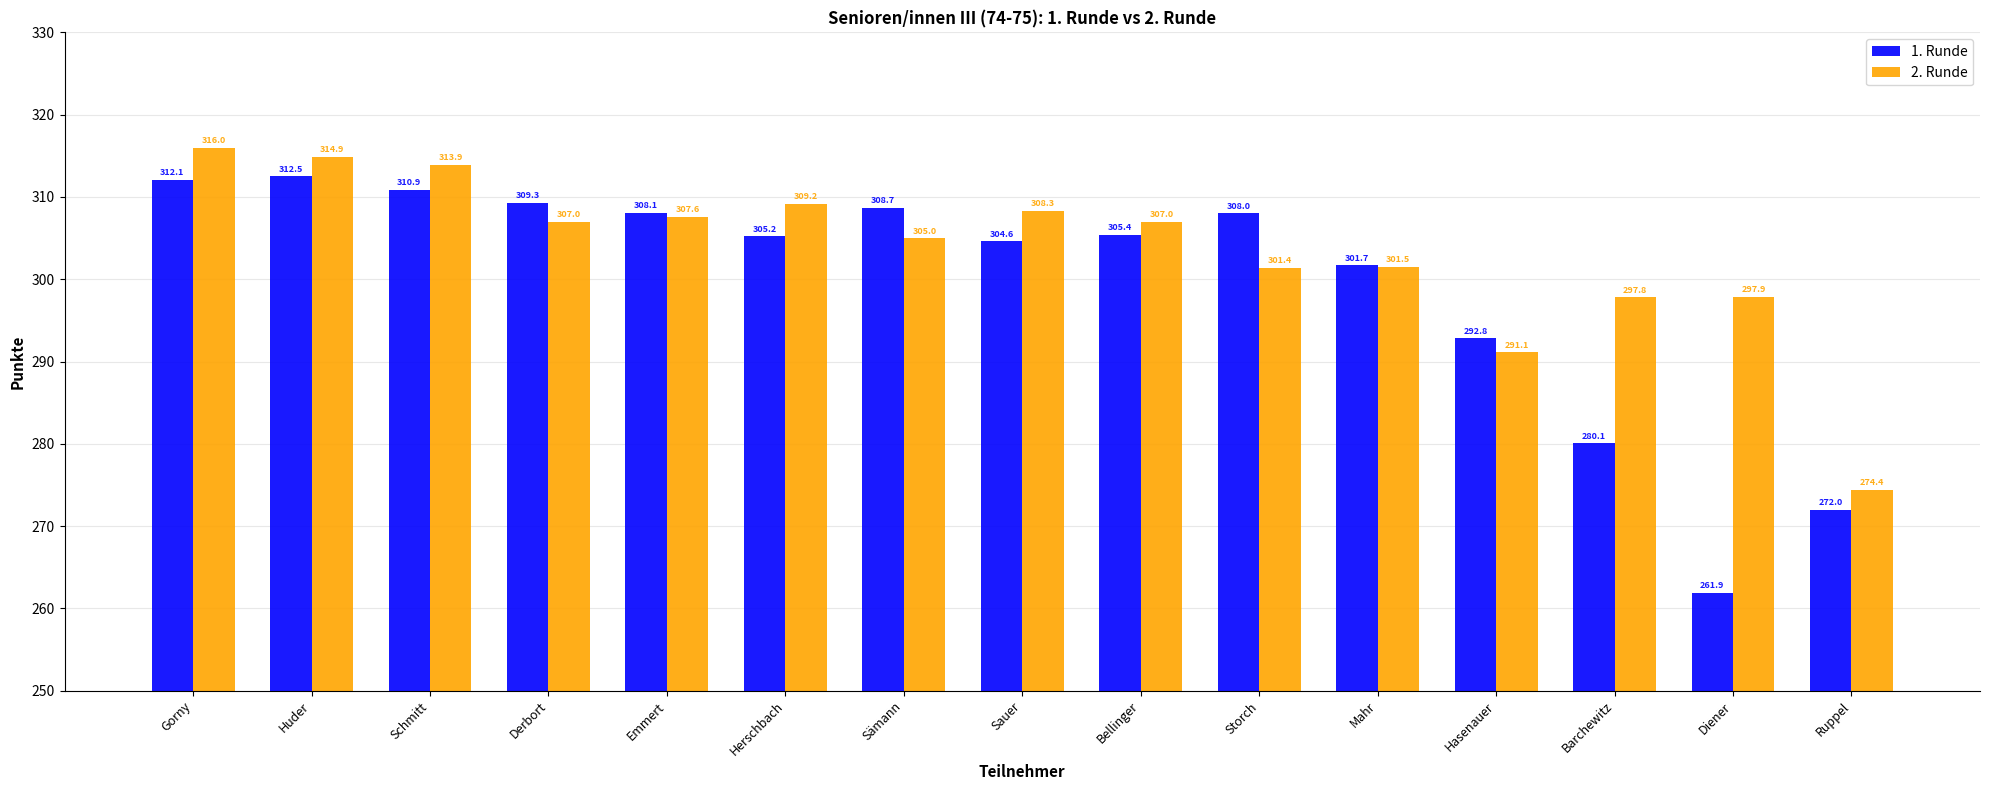

How many bars are there in each group?

2